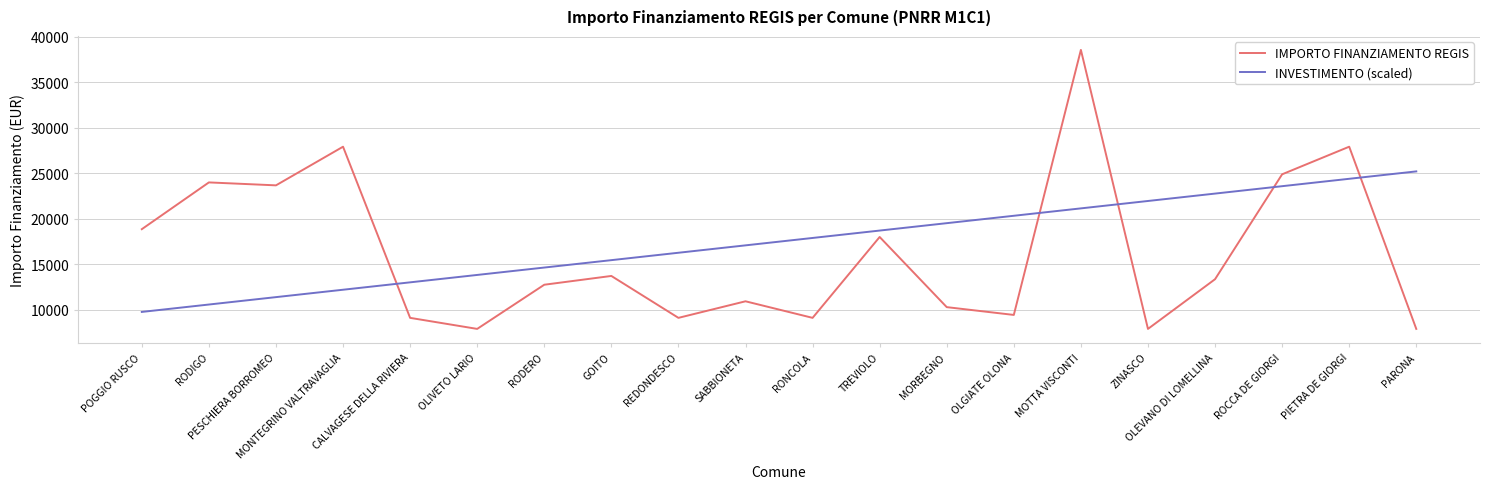

What is the average value of the IMPORTO FINANZIAMENTO REGIS series?

16262.7